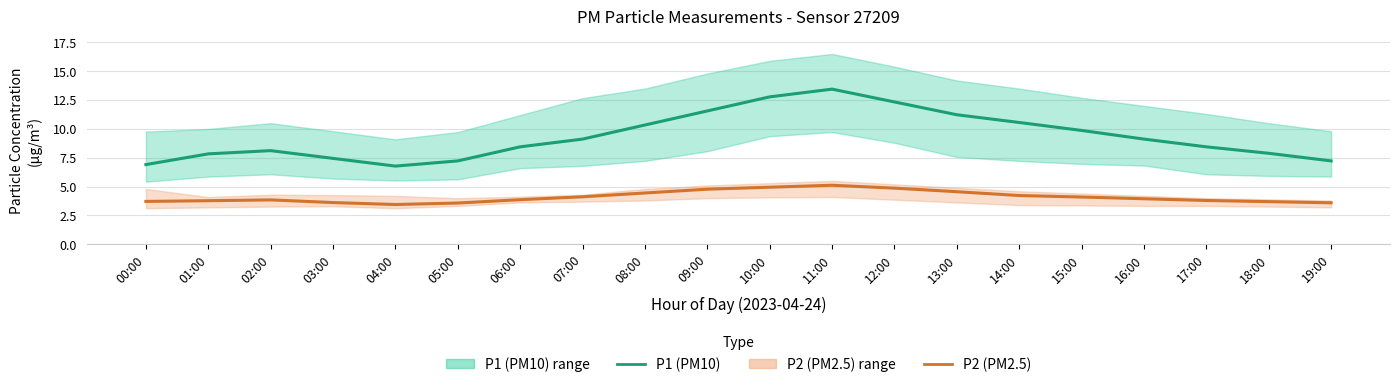

Reading right to left, transcribe all the data shown in this chart.

P1 (PM10): 19:00=7.2	18:00=7.9	17:00=8.4	16:00=9.1	15:00=9.9	14:00=10.6	13:00=11.2	12:00=12.3	11:00=13.4	10:00=12.8	09:00=11.6	08:00=10.3	07:00=9.1	06:00=8.4	05:00=7.2	04:00=6.8	03:00=7.5	02:00=8.1	01:00=7.8	00:00=6.9
P2 (PM2.5): 19:00=3.6	18:00=3.7	17:00=3.8	16:00=4.0	15:00=4.1	14:00=4.2	13:00=4.6	12:00=4.9	11:00=5.1	10:00=5.0	09:00=4.8	08:00=4.5	07:00=4.1	06:00=3.9	05:00=3.6	04:00=3.5	03:00=3.6	02:00=3.9	01:00=3.8	00:00=3.7